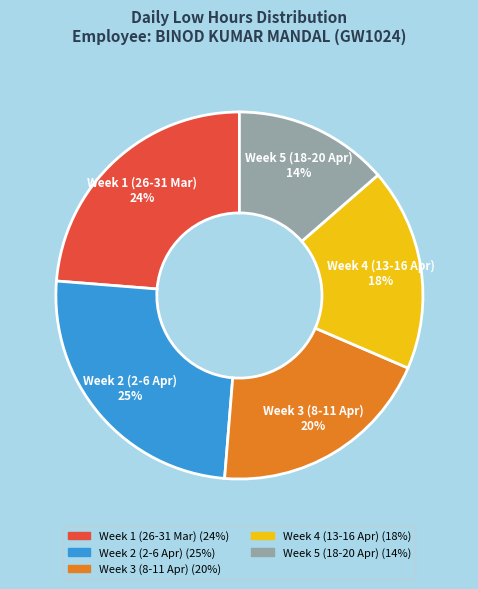

Is there a majority slice in this chart?

No